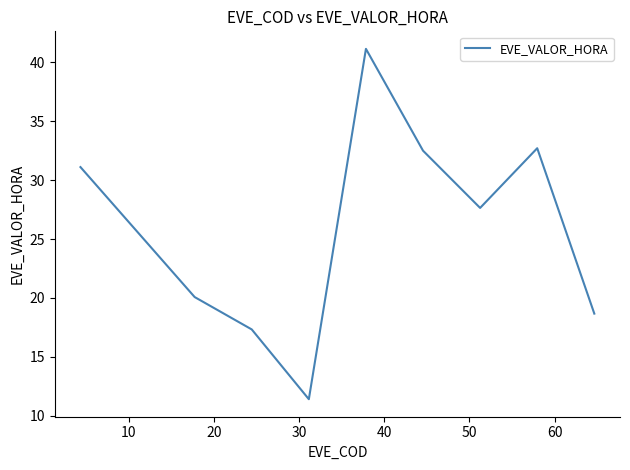

What is the minimum value shown in the chart?

11.4